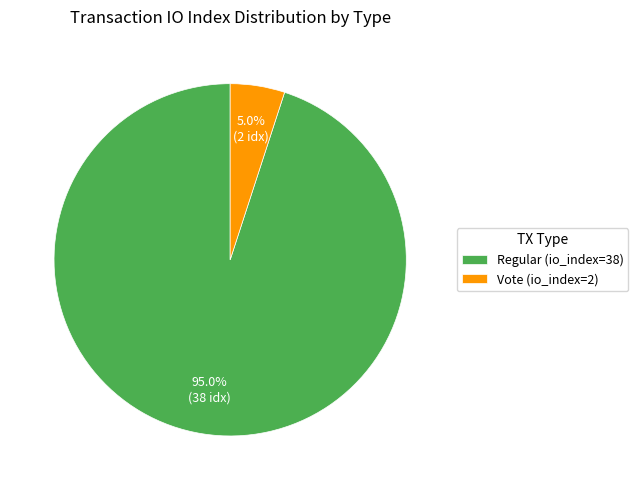

What is the ratio of the value at Regular (io_index=38) to the value at Vote (io_index=2)?

19.0